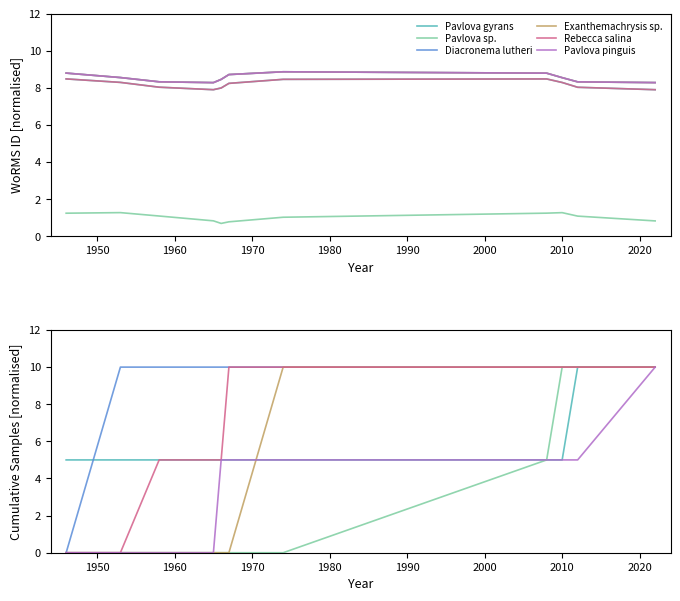

Reading left to right, transcribe all the data shown in this chart.

Pavlova gyrans: 5	5	5	5	5	5	5	5	5	10	10
Pavlova sp.: 0	0	0	0	0	0	0	5	10	10	10
Diacronema lutheri: 0	10	10	10	10	10	10	10	10	10	10
Exanthemachrysis sp.: 0	0	0	0	0	0	10	10	10	10	10
Rebecca salina: 0	0	5	5	5	10	10	10	10	10	10
Pavlova pinguis: 0	0	0	0	5	5	5	5	5	5	10